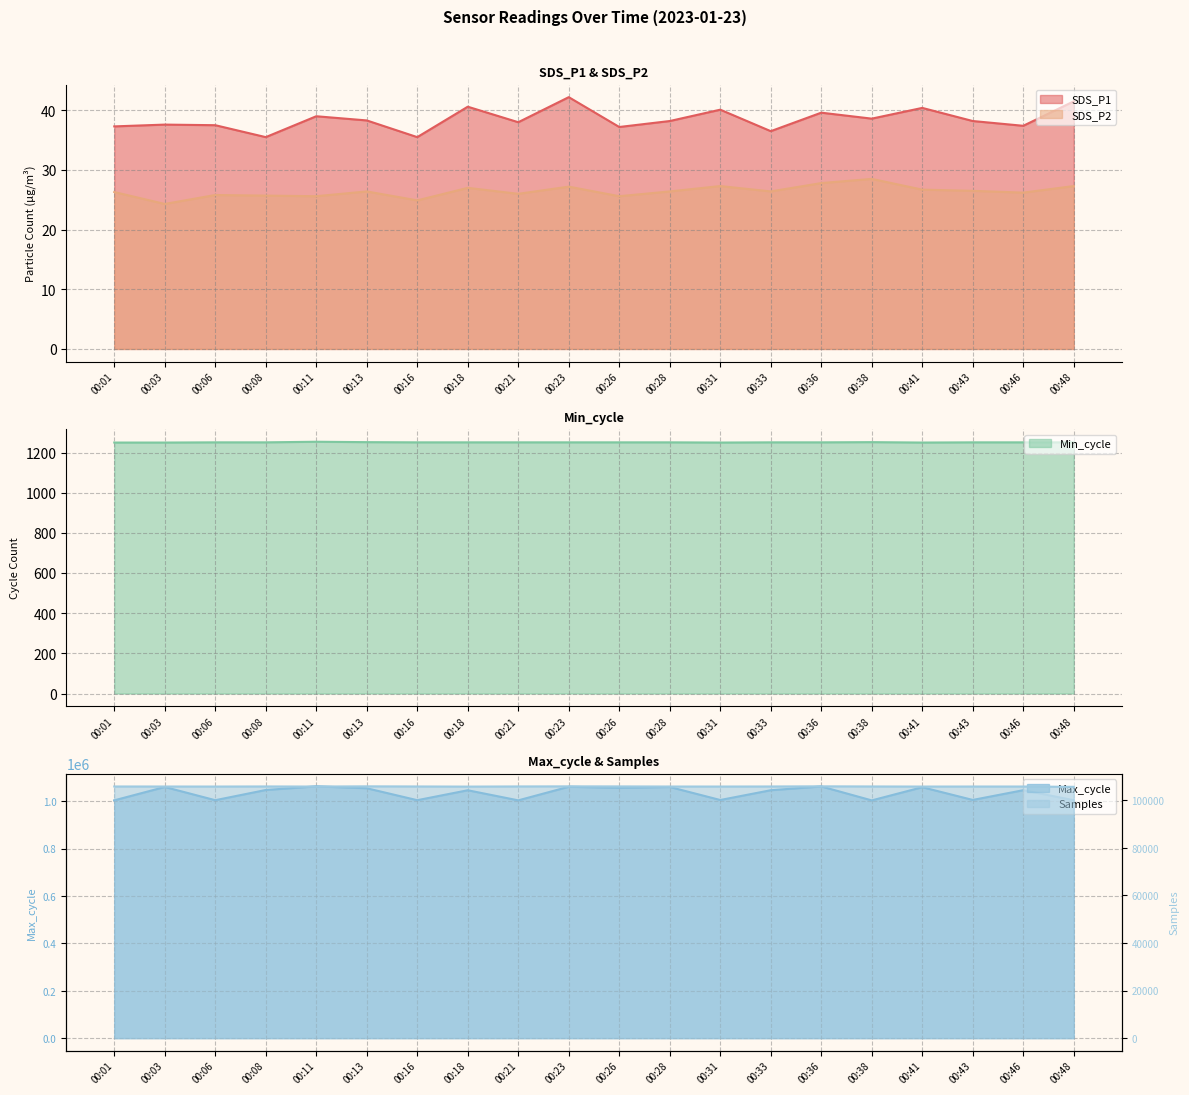

What is the maximum value for Min_cycle?

1255.0